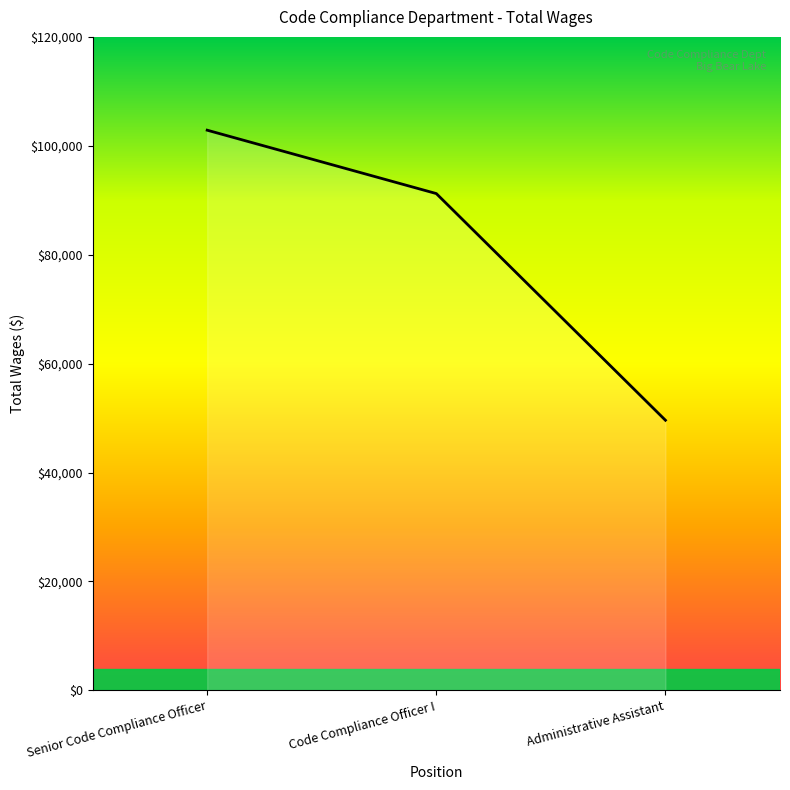

What is the difference between the values at Senior Code Compliance Officer and Code Compliance Officer I?

11640